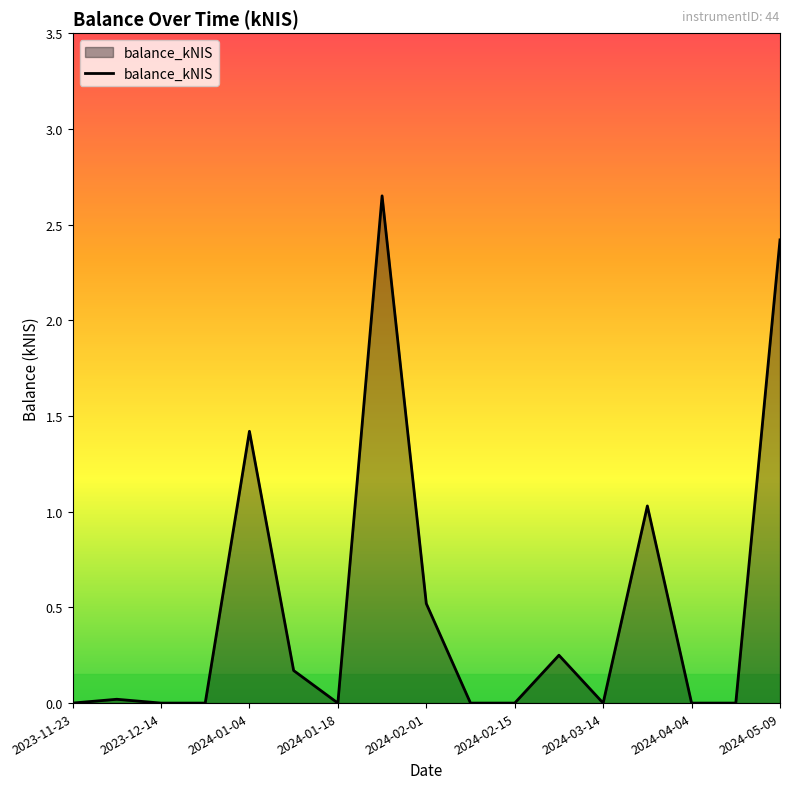

Is it true that the value at 2024-01-18 is 0.0?

True